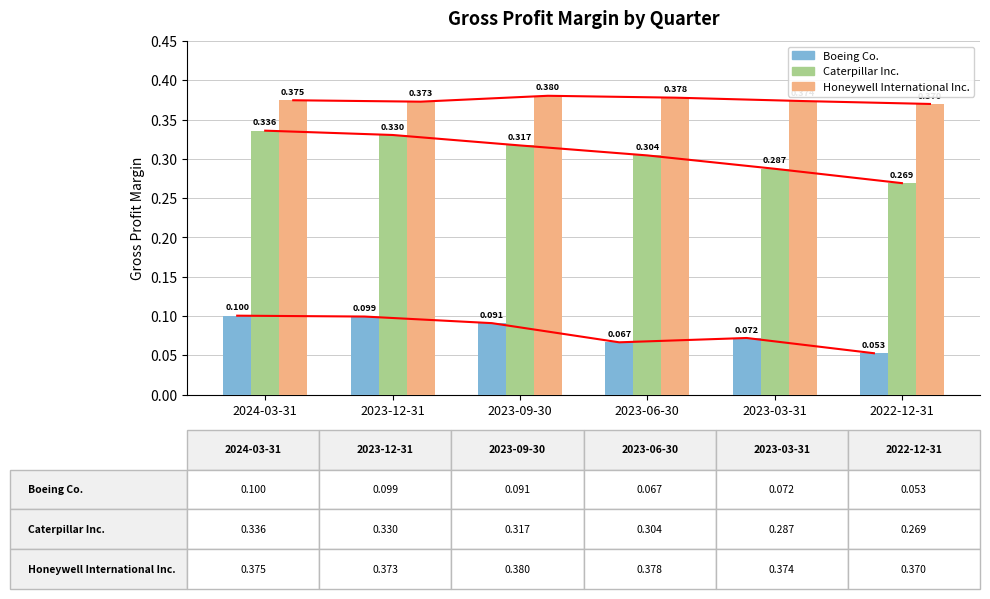

List the labels in order of Caterpillar Inc. value, smallest first.

2022-12-31, 2023-03-31, 2023-06-30, 2023-09-30, 2023-12-31, 2024-03-31